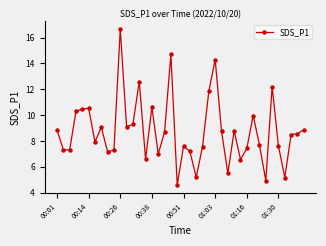

What is the maximum value shown in the chart?

16.7